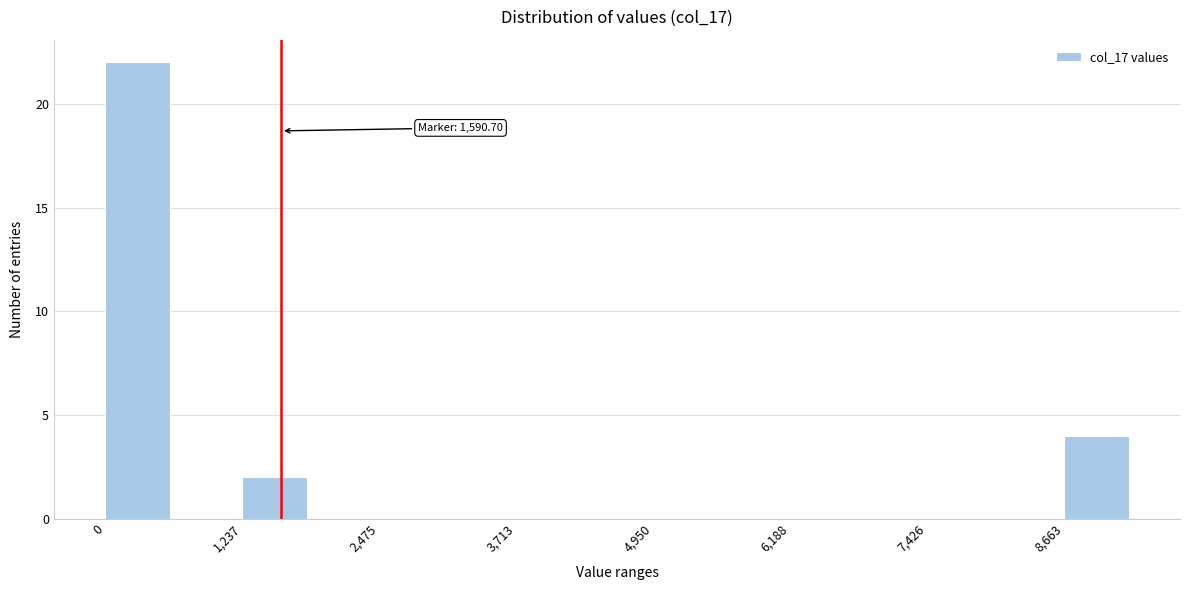

Around what value on the x-axis is the tallest bar? Give the approximate position of its centre, as read against the axis.

200